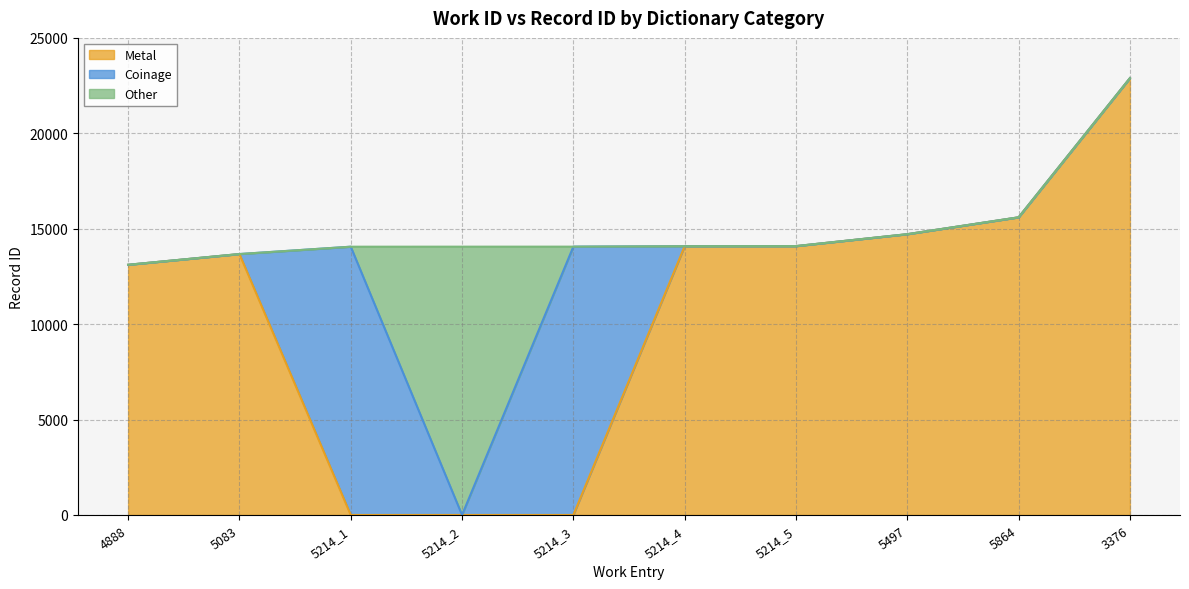

What is the average value?

15034